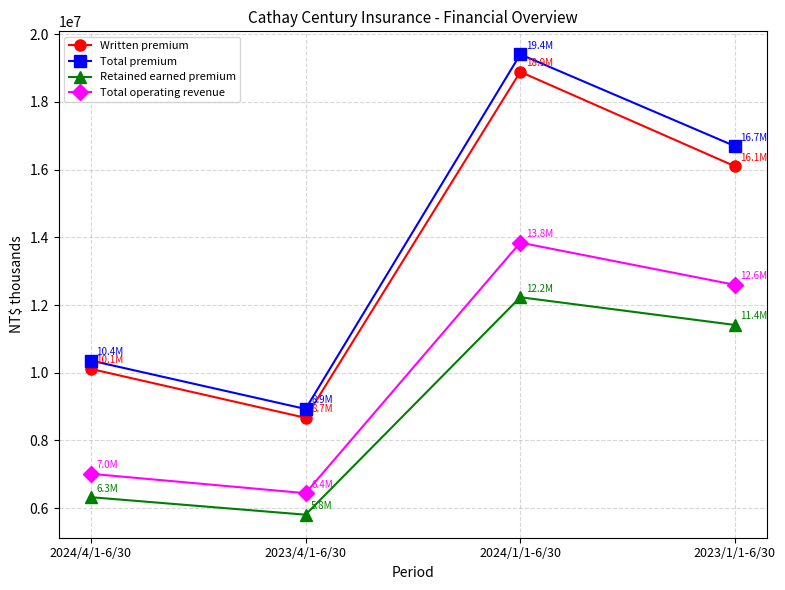

What is the difference between the Total operating revenue values at 2023/1/1-6/30 and 2023/4/1-6/30?

6156020